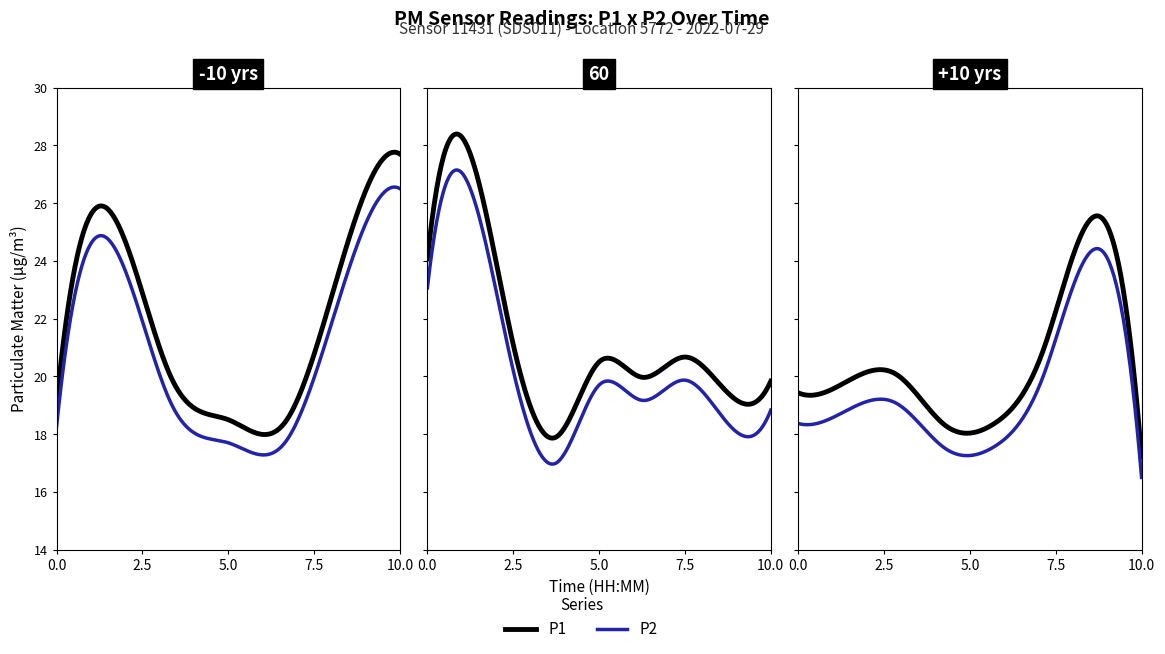

What is the difference between the maximum and minimum values in the P1 series?

10.5